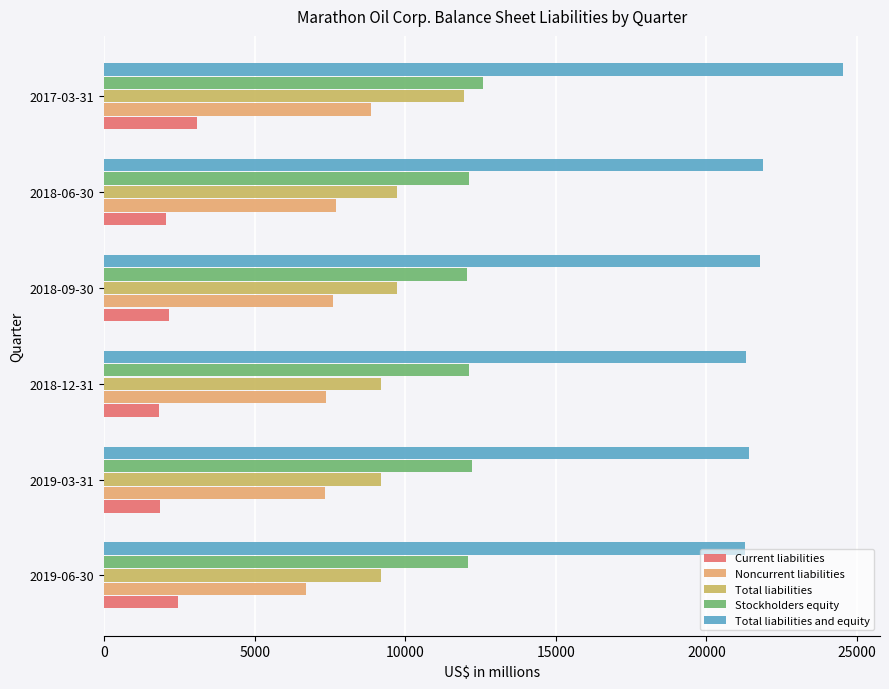

Count the number of data series in this chart.

5